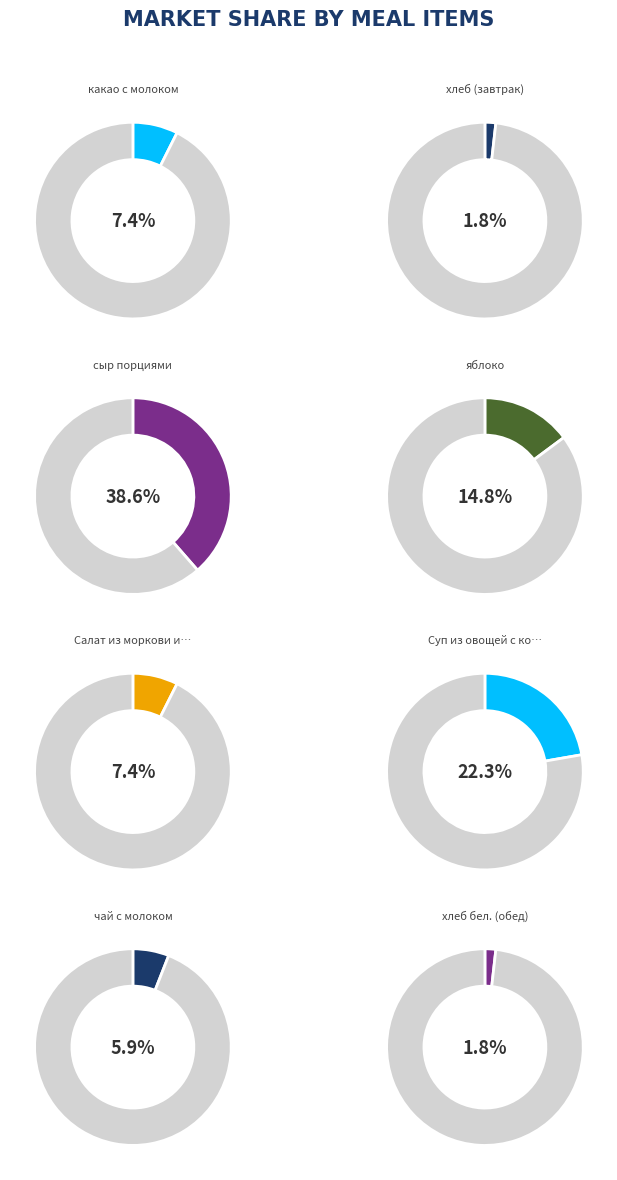

Is there any slice that represents more than half of the pie?

No